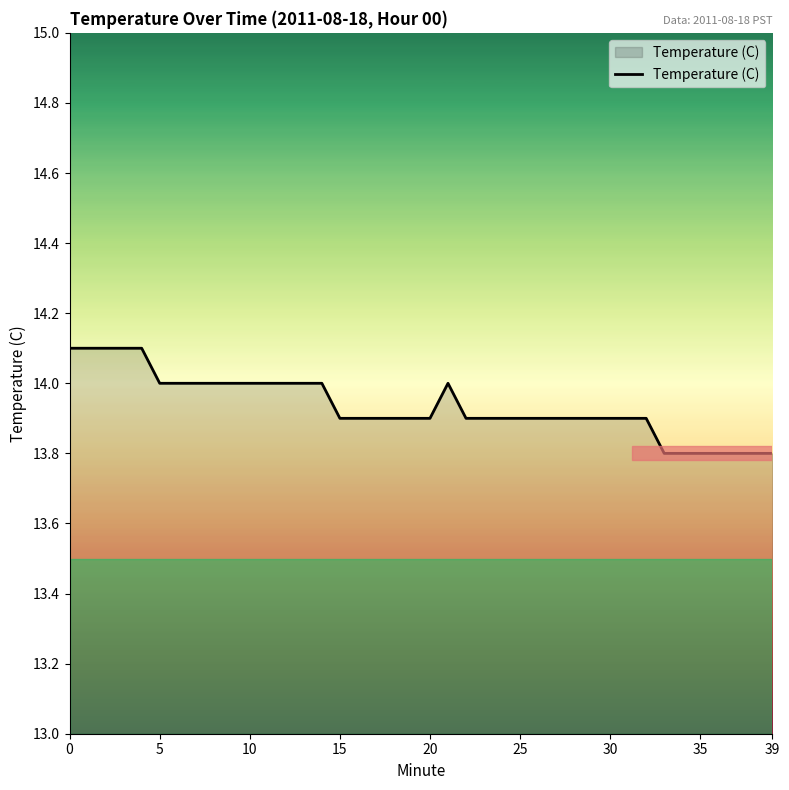

What is the difference between the maximum and minimum values?

0.3